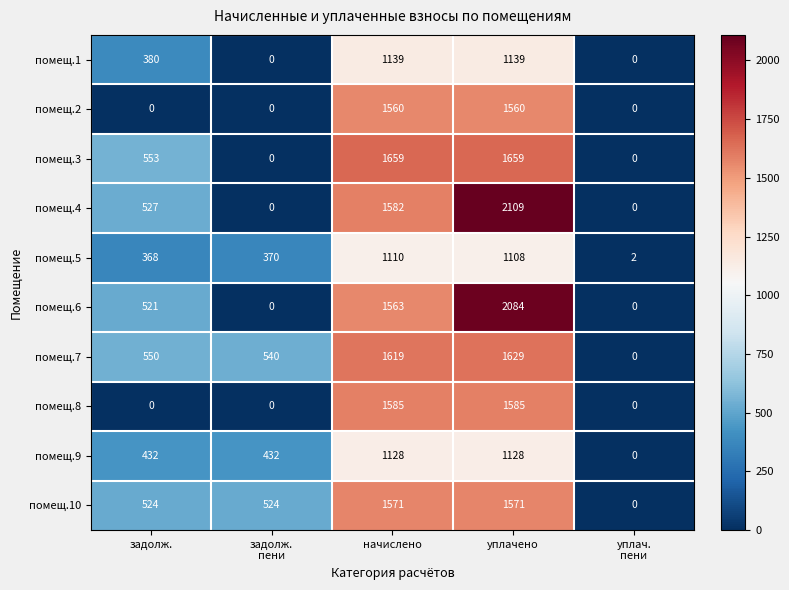

Count the помещ.1 values in the range 0 to 1139.

5